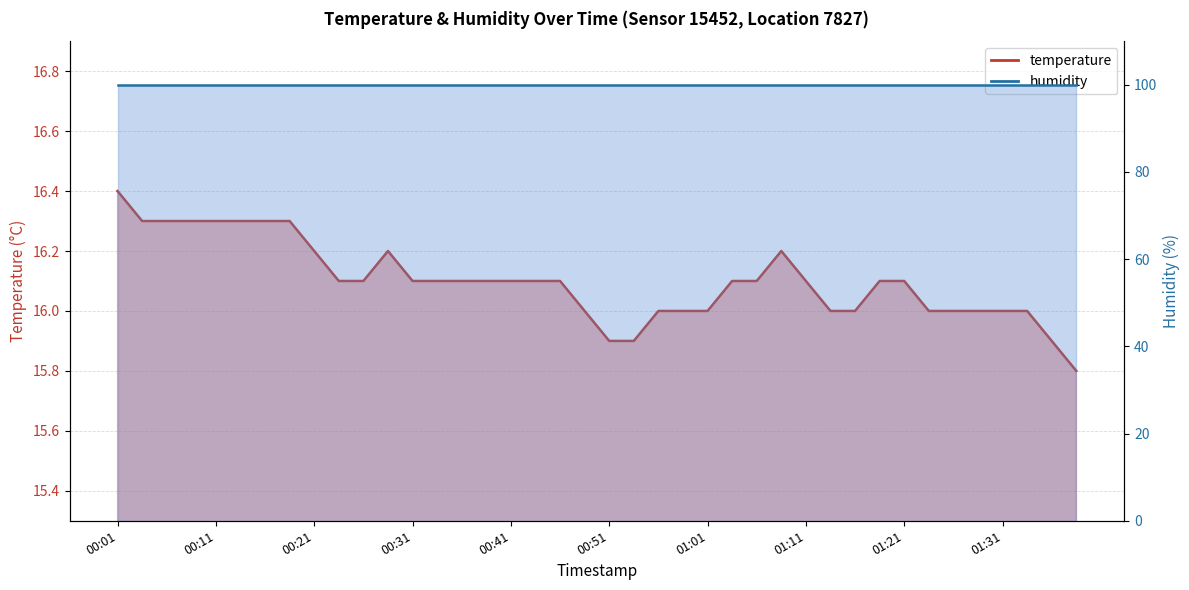

Reading right to left, transcribe all the data shown in this chart.

15.8	15.9	16.0	16.0	16.0	16.0	16.0	16.1	16.1	16.0	16.0	16.1	16.2	16.1	16.1	16.0	16.0	16.0	15.9	15.9	16.0	16.1	16.1	16.1	16.1	16.1	16.1	16.1	16.2	16.1	16.1	16.2	16.3	16.3	16.3	16.3	16.3	16.3	16.3	16.4